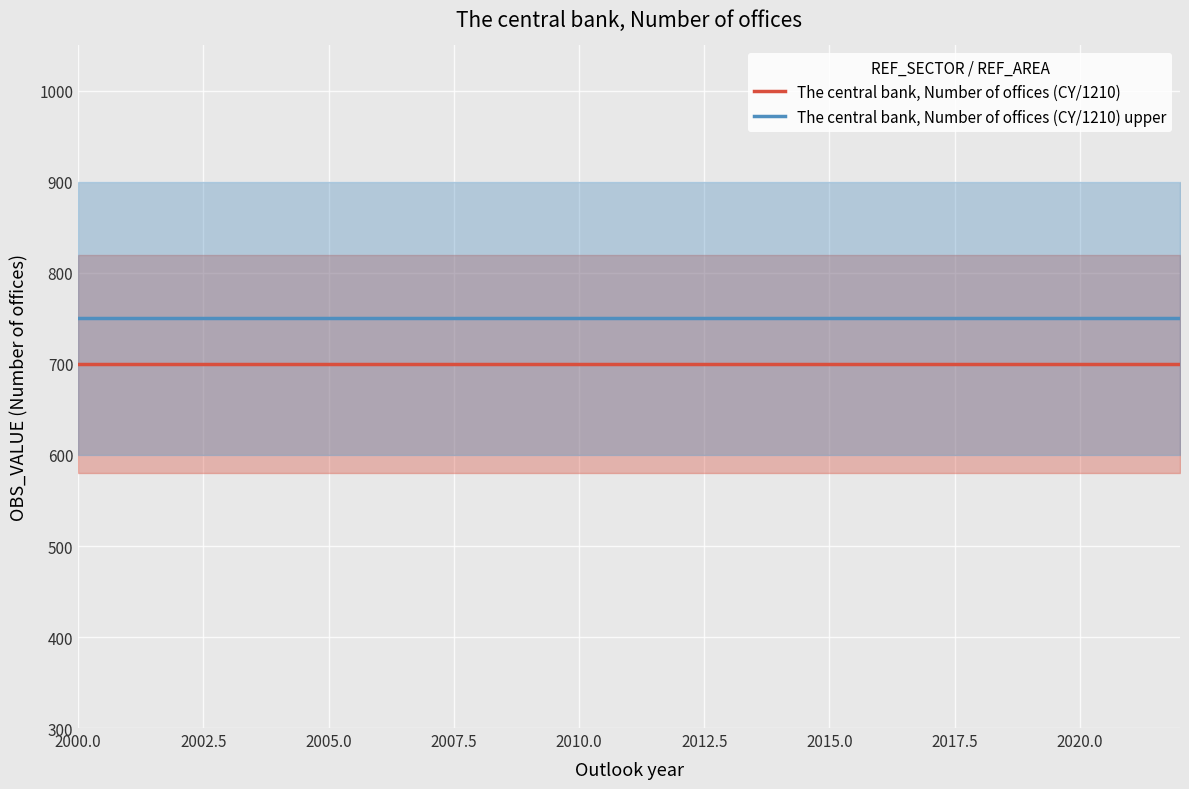

What is the value of the The central bank, Number of offices (CY/1210) point at the 11th from the left?

700